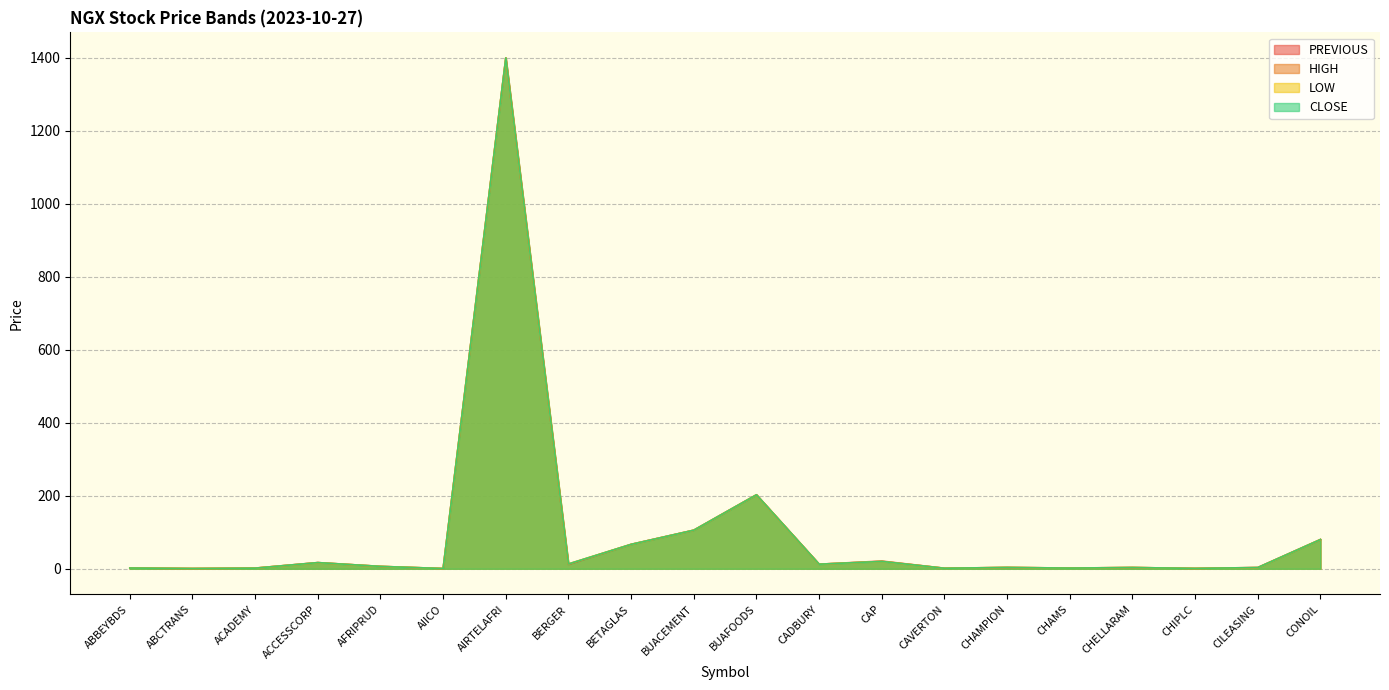

What are all the series names shown in the legend?

PREVIOUS, HIGH, LOW, CLOSE